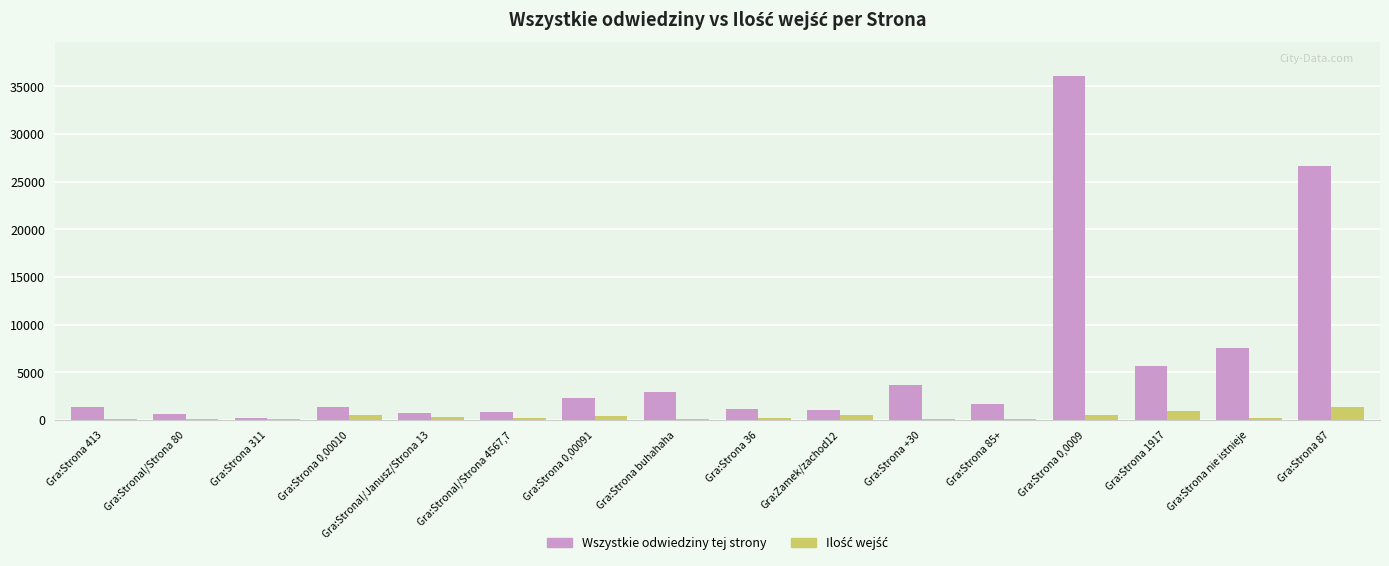

At which category is the sum across all series the highest?

Gra:Strona 0,0009